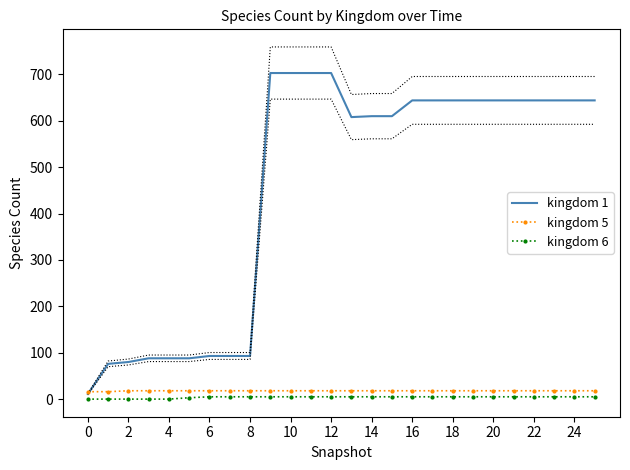

Is it true that kingdom 5 equals 27 at 0?

False